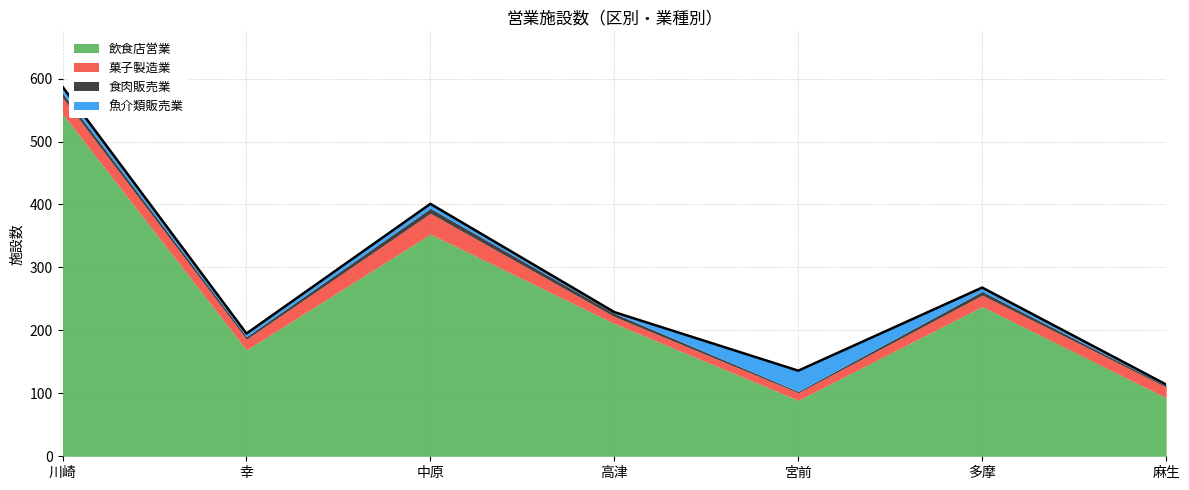

Where does the 飲食店営業 series first go above 211?

川崎